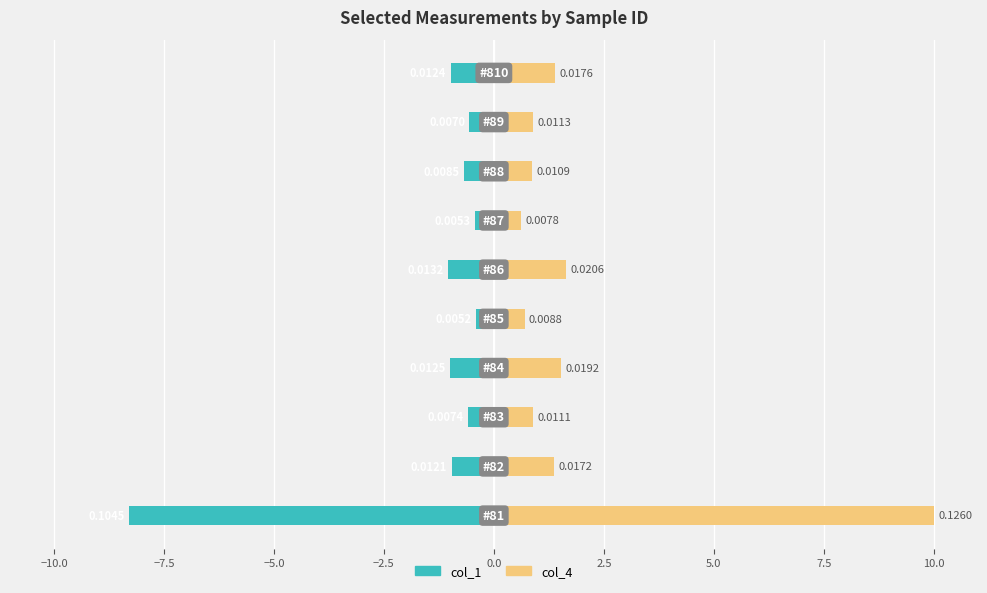

Count the number of categories in the chart.

10